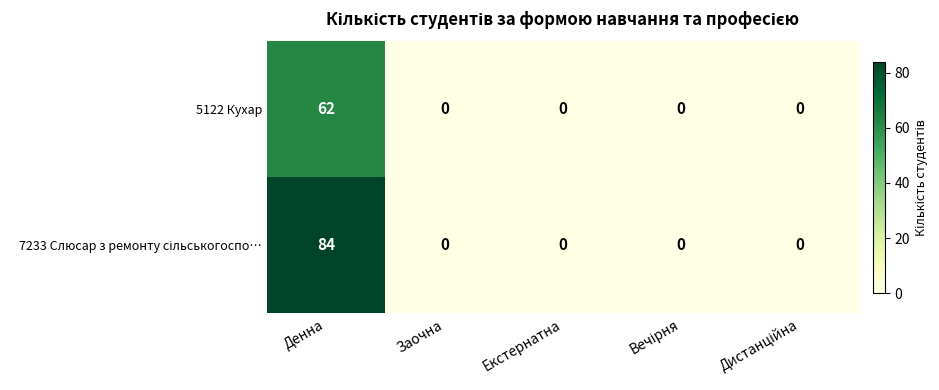

The value of 5122 Кухар at Денна is 62. True or false?

True